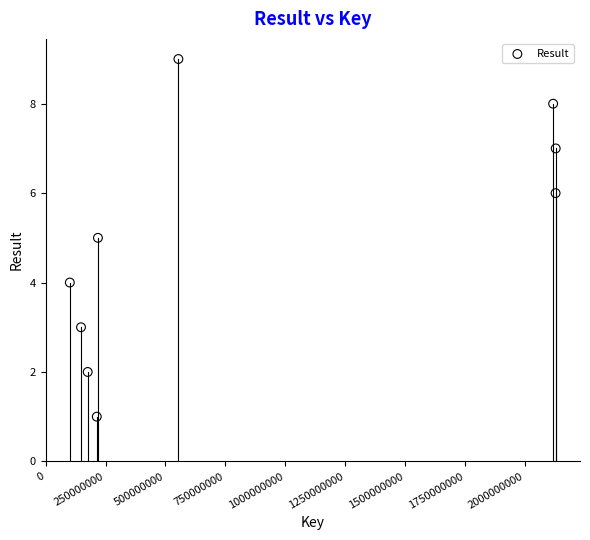

What is the range of Y values (max minus min)?

8